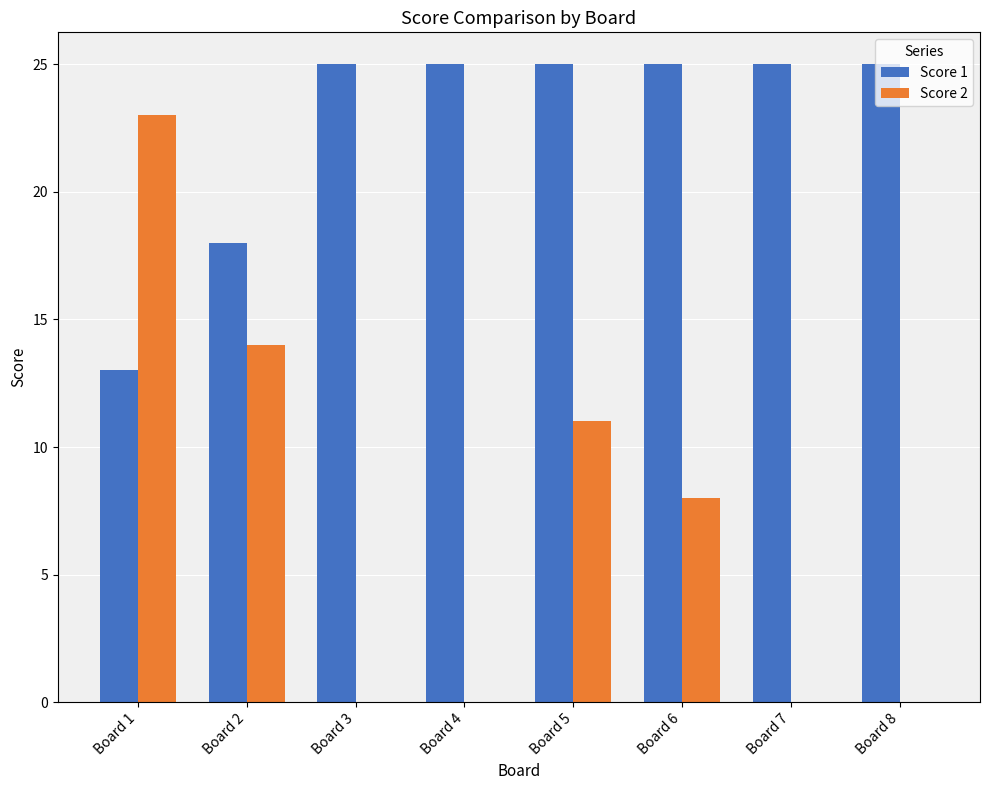

What is the total value across all series at Board 5?

36